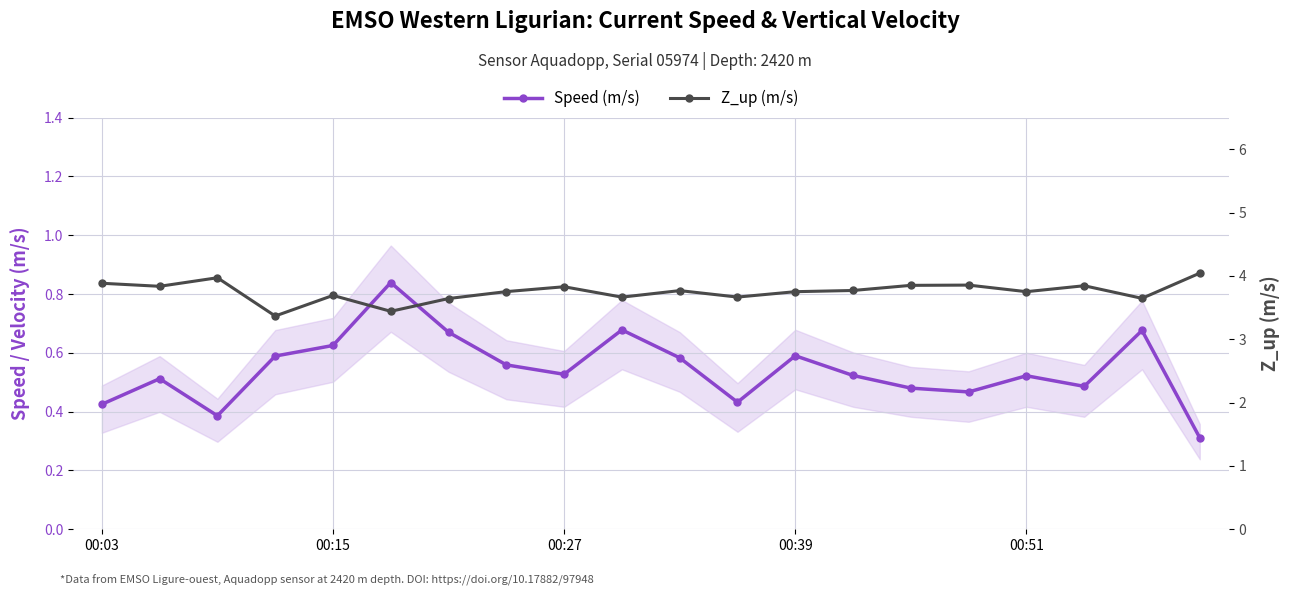

Rank the series by their average value, from highest to lowest.

Z_up (m/s), Speed (m/s)